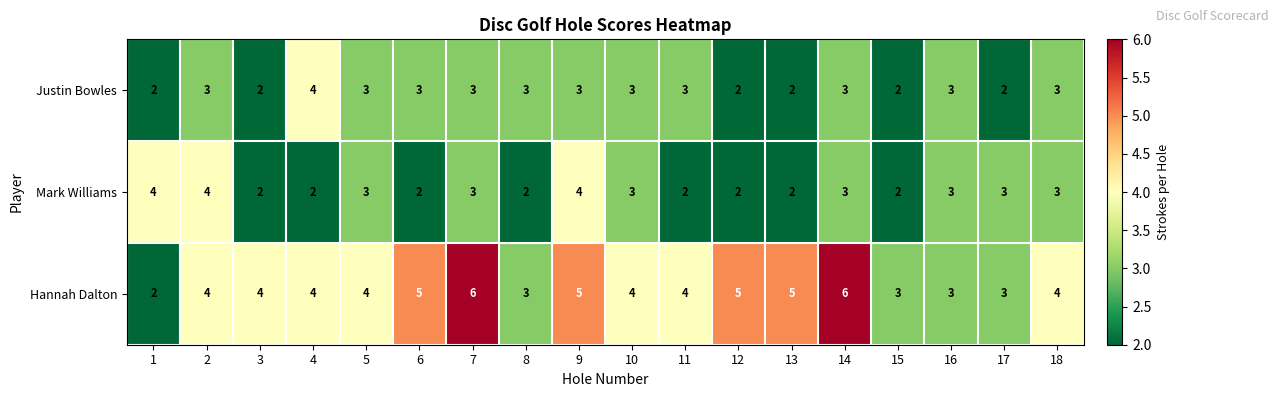

What is the difference between the Hannah Dalton values at 1 and 7?

4